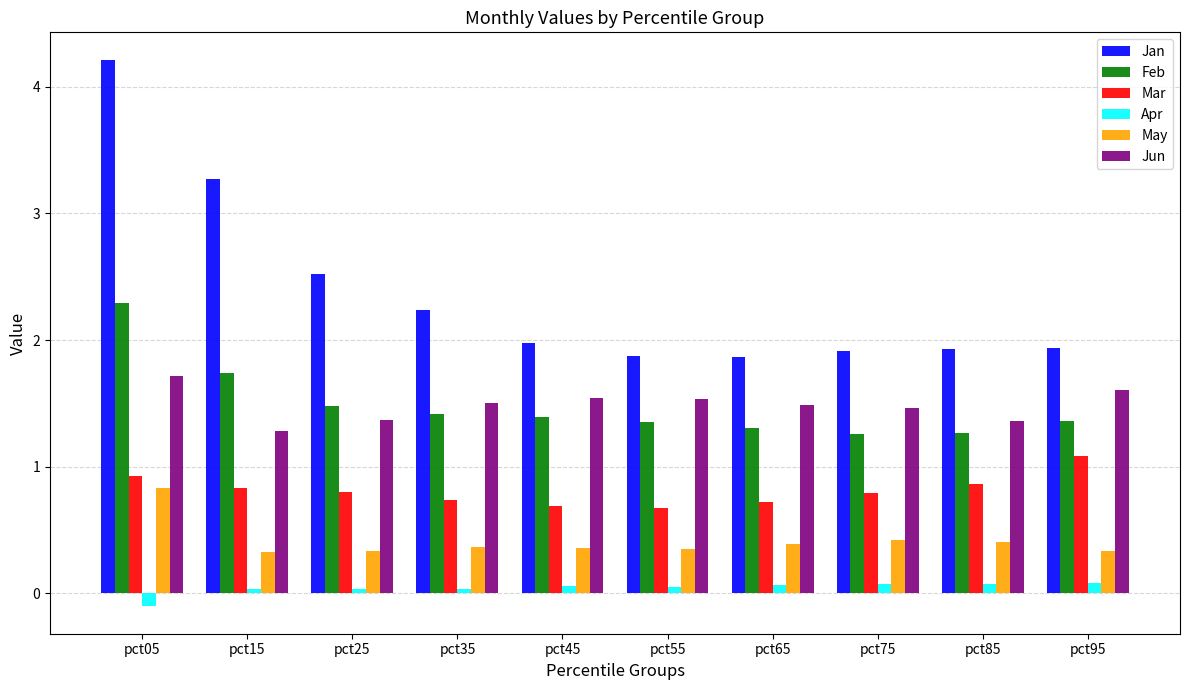

What is the value of the May bar at the 1st from the left?

0.8